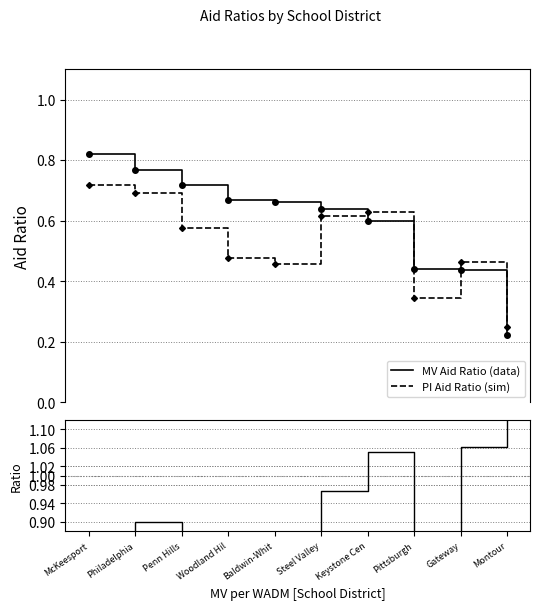

Where is MV Aid Ratio (data) nearest to the value 0?

Montour